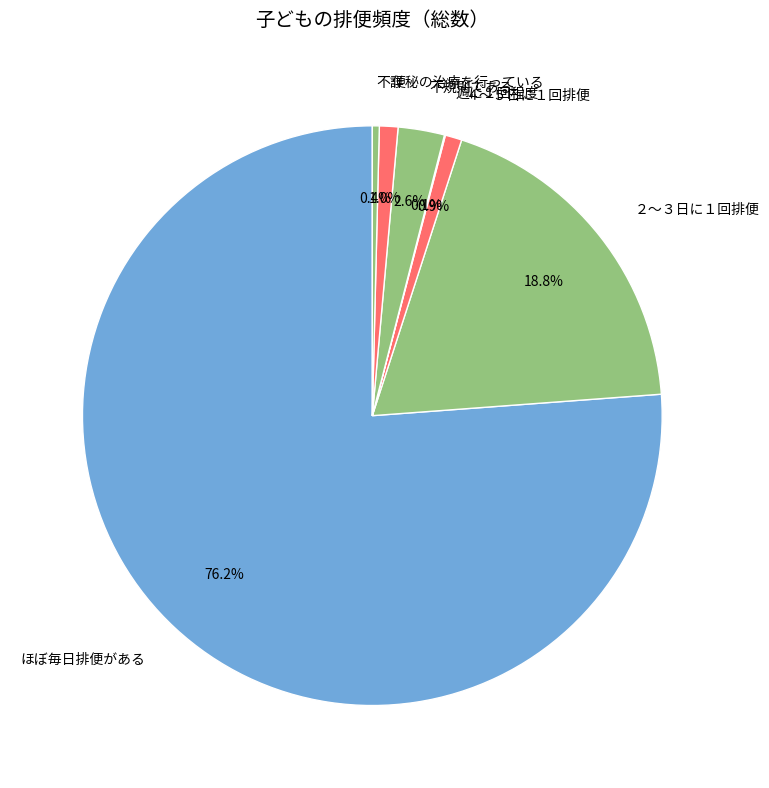

What percentage is the ほぼ毎日排便がある slice, to the nearest percent?

76%